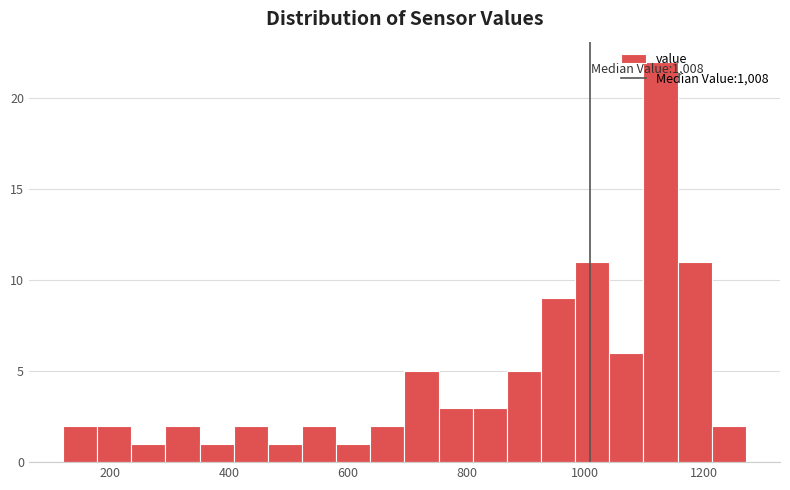

Around what value on the x-axis is the tallest bar? Give the approximate position of its centre, as read against the axis.

1120